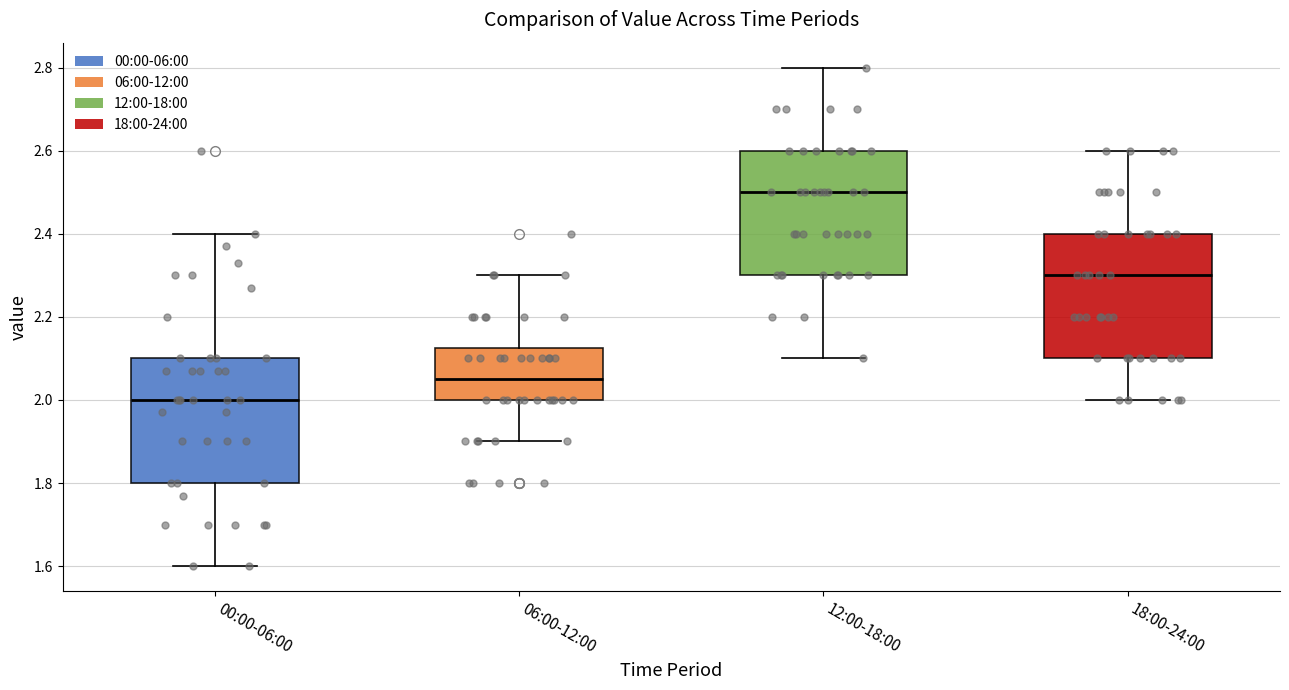

Reading left to right, transcribe this box plot: for each box, give where its median line is, the range the box spans, and where its two whiskers end, as read against the y-axis. The values are not printed on the chart, so give them approximately, as read against the axis.

00:00-06:00: median 2.00, box 1.80 to 2.10, whiskers 1.60 to 2.40
06:00-12:00: median 2.06, box 2.00 to 2.12, whiskers 1.90 to 2.30
12:00-18:00: median 2.50, box 2.30 to 2.60, whiskers 2.10 to 2.80
18:00-24:00: median 2.30, box 2.10 to 2.40, whiskers 2.00 to 2.60